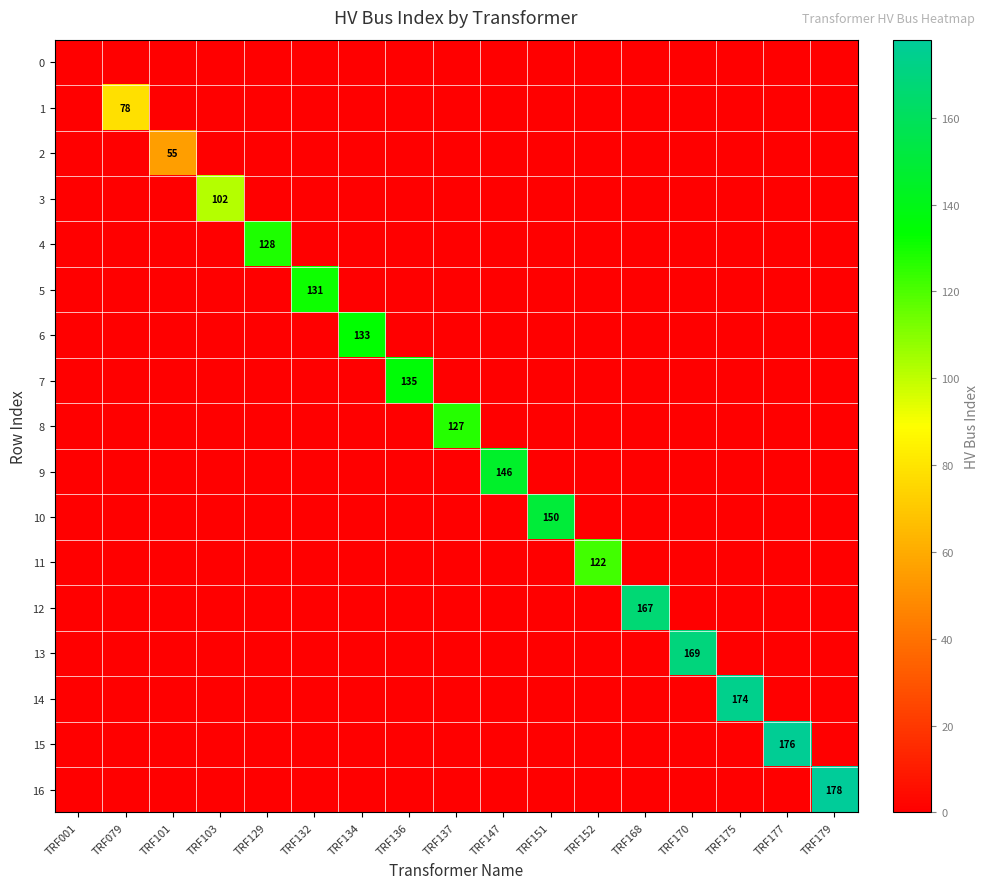

At which label is 0 closest to 0?

TRF001